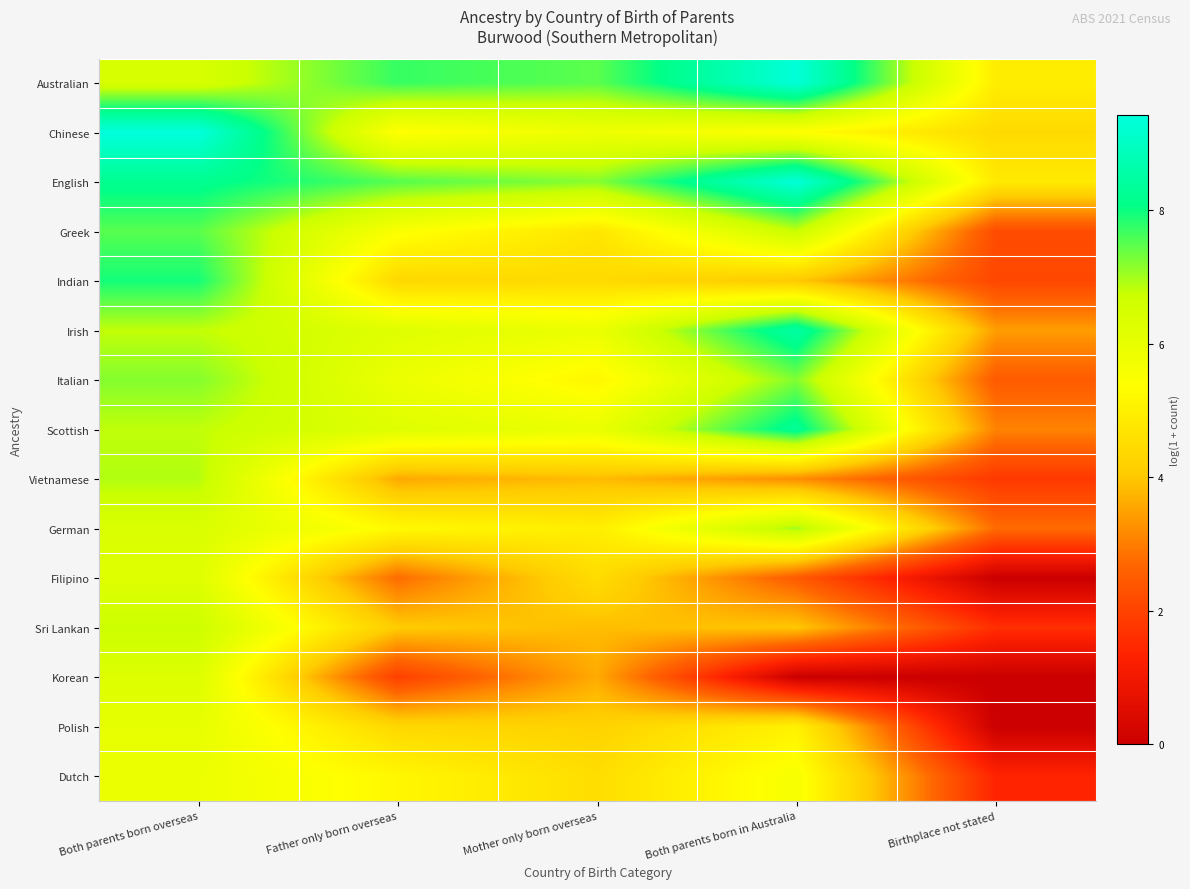

List the series in order of their peak value, highest first.

Chinese, English, Australian, Irish, Scottish, Indian, Greek, Italian, German, Vietnamese, Sri Lankan, Korean, Filipino, Polish, Dutch